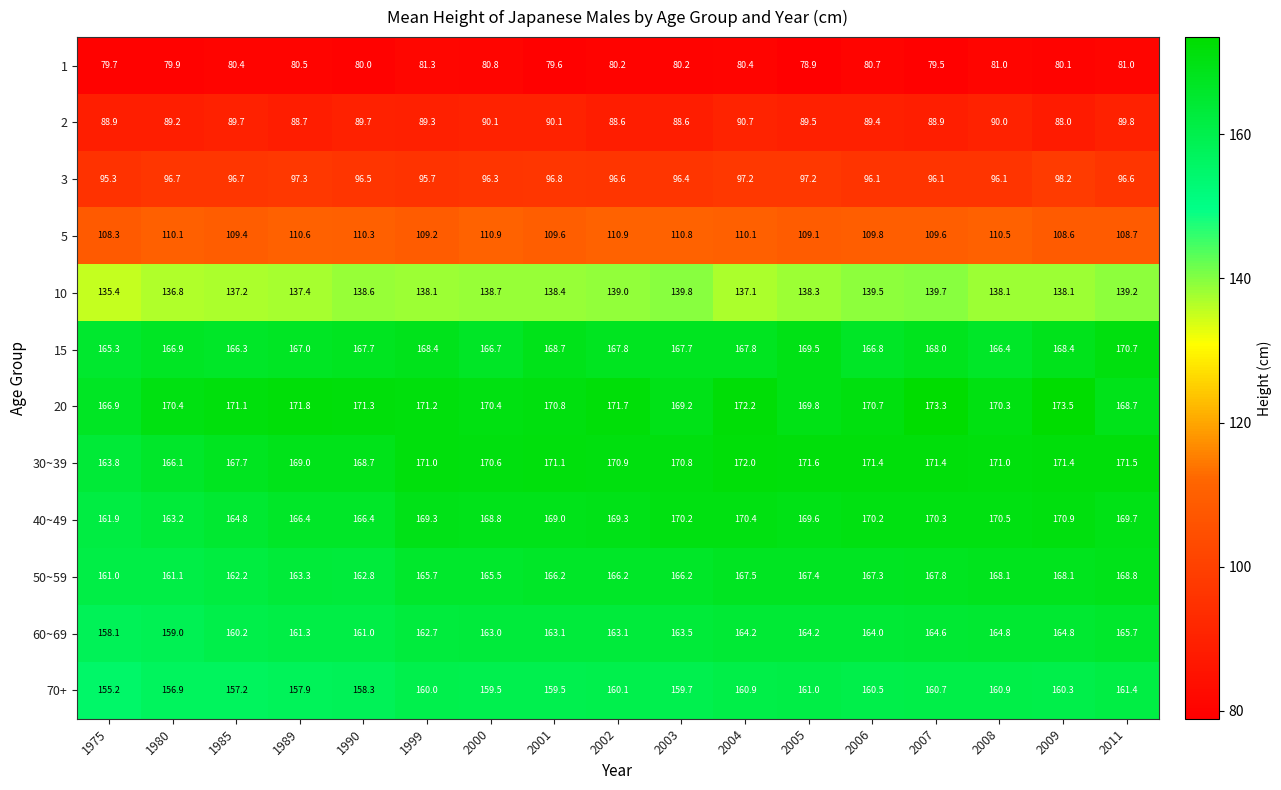

At 2006, list the series in order from smallest to largest.

1, 2, 3, 5, 10, 70+, 60~69, 15, 50~59, 40~49, 20, 30~39